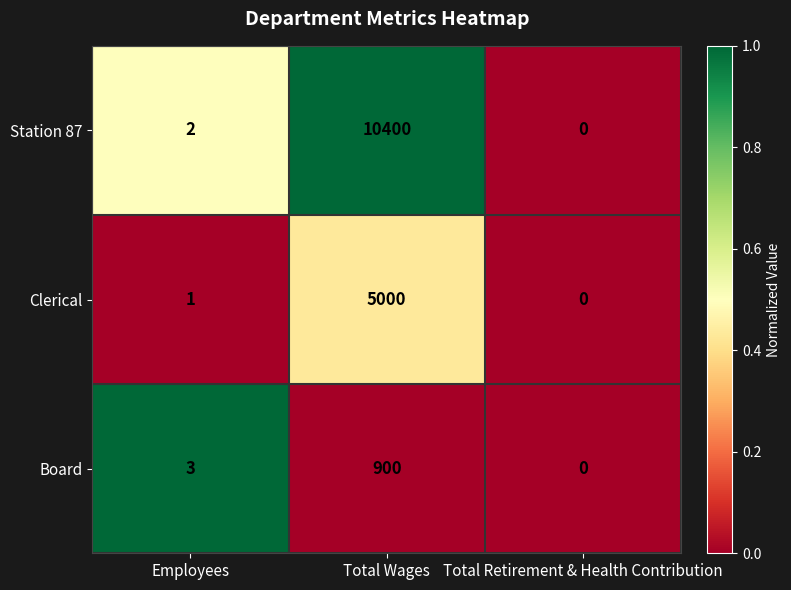

Where is Clerical nearest to the value 2500?

Employees